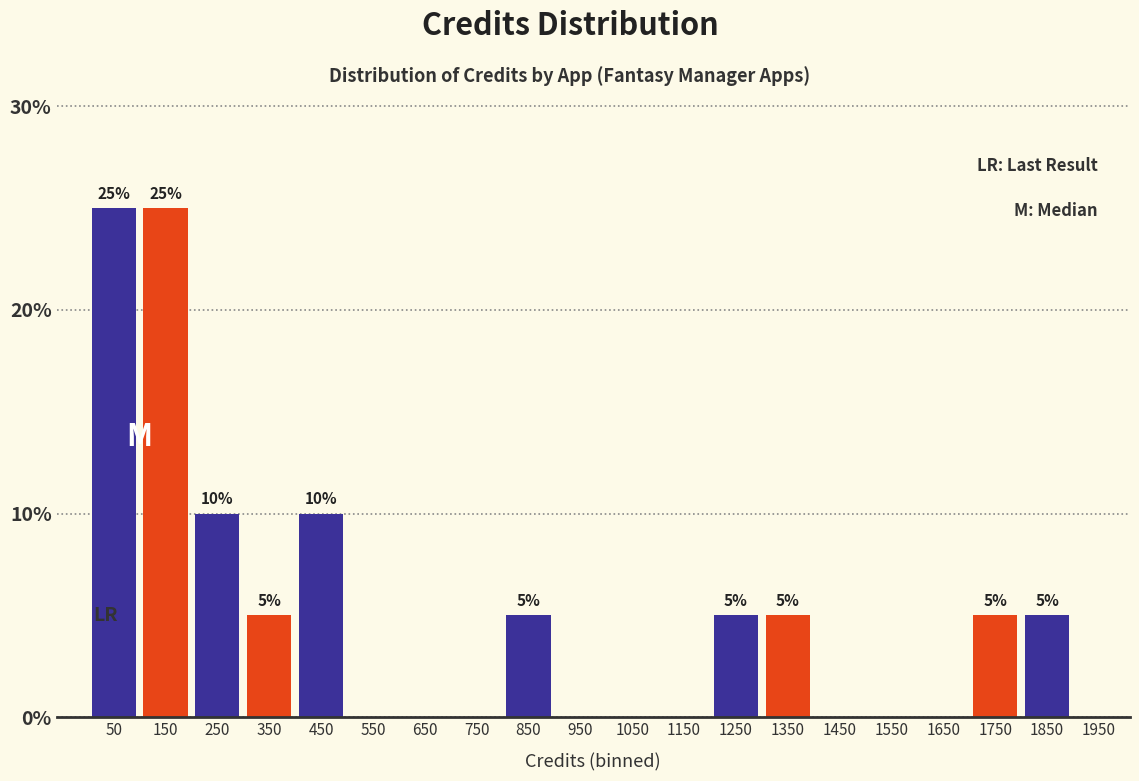

Reading left to right, extract all data points from this chart.

50=25	150=25	250=10	350=5	450=10	550=0	650=0	750=0	850=5	950=0	1050=0	1150=0	1250=5	1350=5	1450=0	1550=0	1650=0	1750=5	1850=5	1950=0